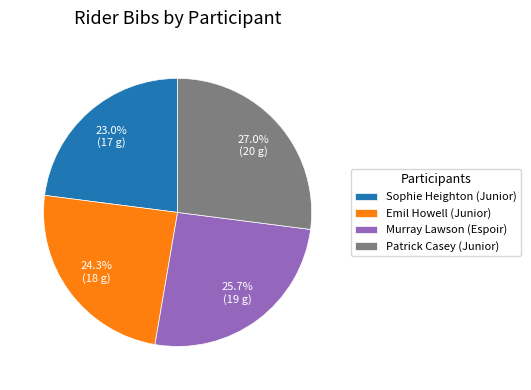

Is it true that Sophie Heighton (Junior) is 12% of the pie?

False